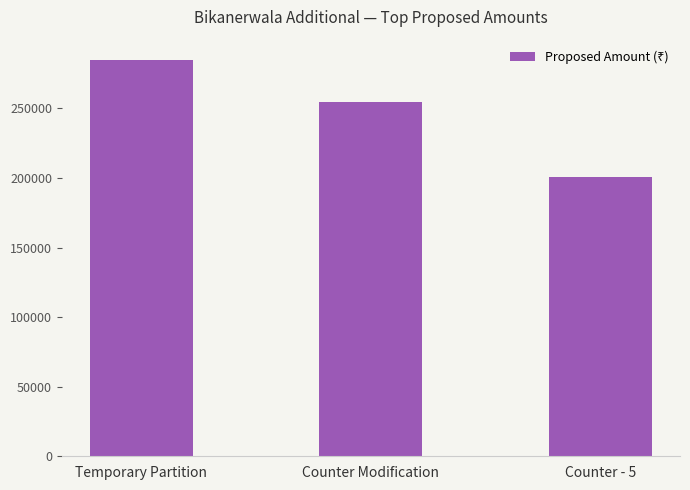

True or false: the data shows 200722.9 at Counter - 5.

True